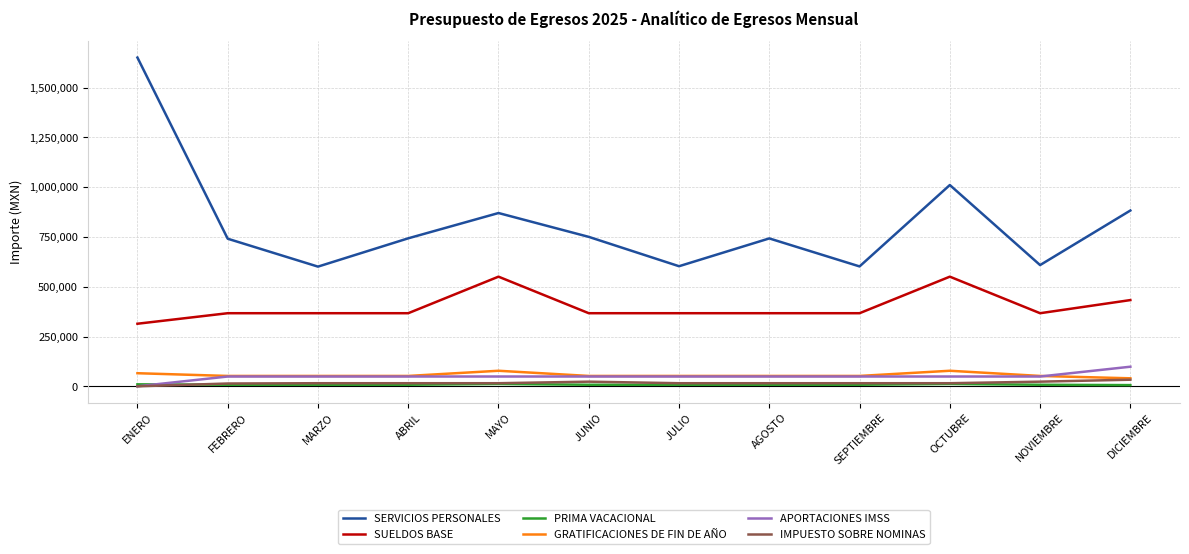

True or false: SERVICIOS PERSONALES and APORTACIONES IMSS intersect in this chart.

False